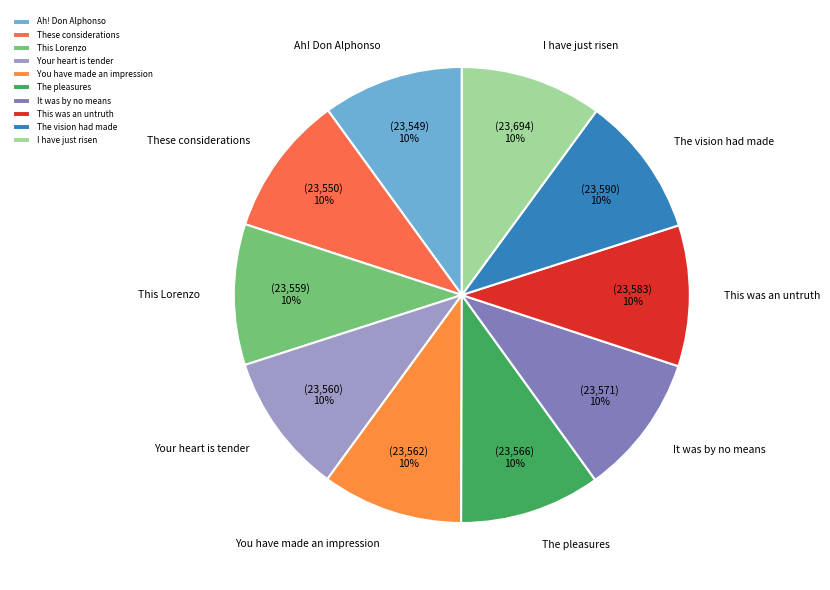

Is the sum of Ah! Don Alphonso and The pleasures greater than half?

No